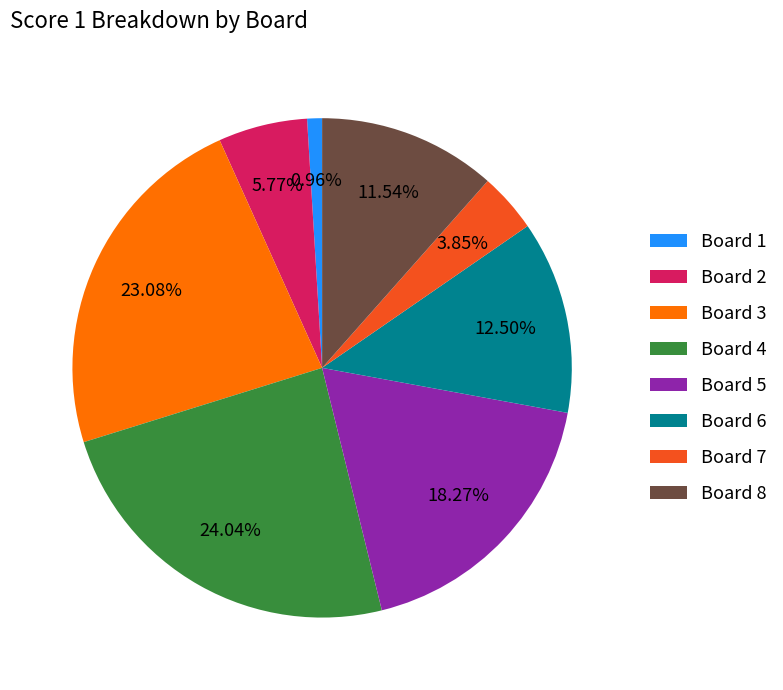

Does any single category account for the majority?

No